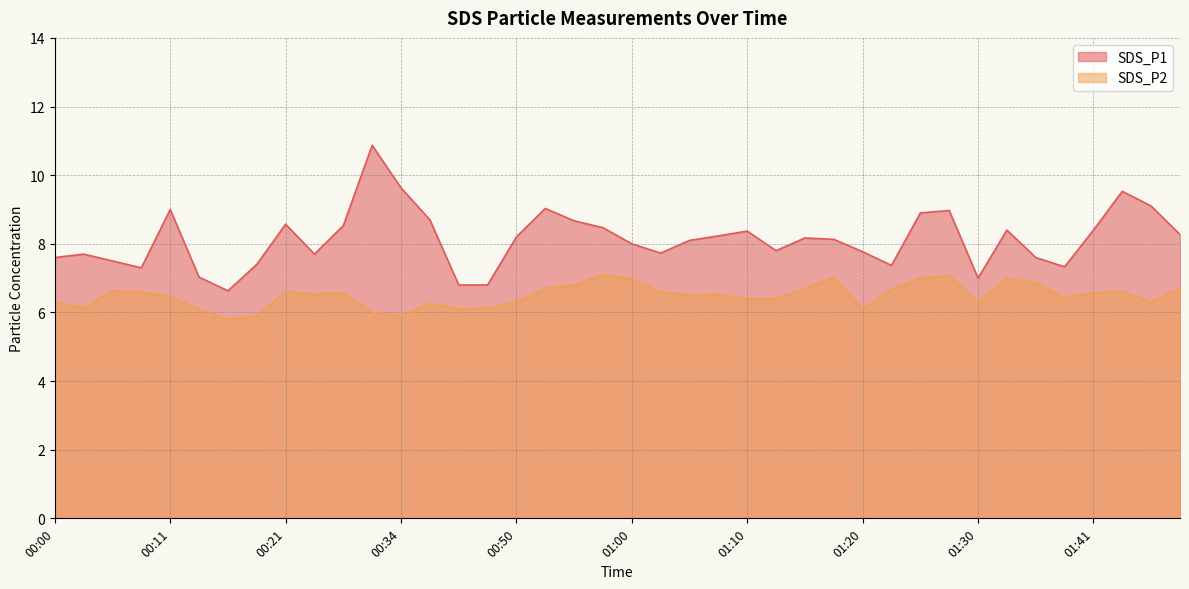

True or false: SDS_P1 has a value of 2.7 at 01:00.

False